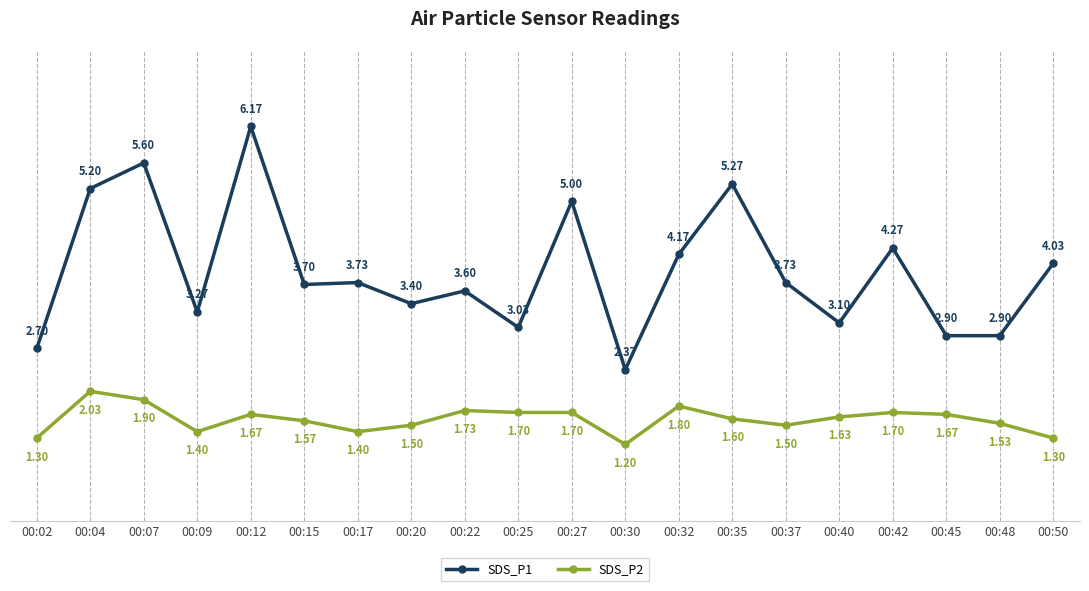

The value of SDS_P2 at 00:27 is 1.7. True or false?

True